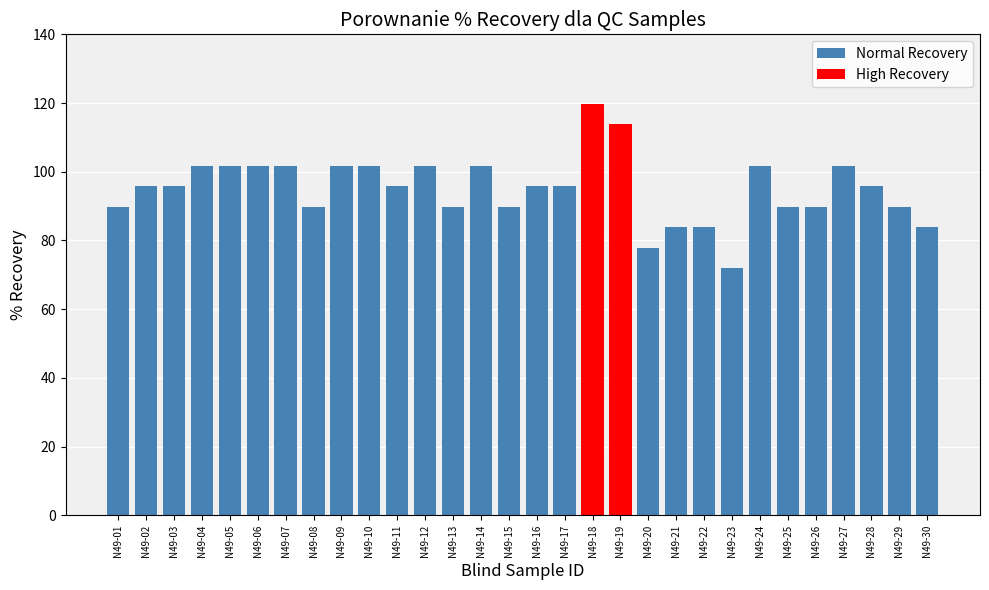

Reading left to right, transcribe all the data shown in this chart.

N49-01=89.8	N49-02=95.8	N49-03=95.8	N49-04=101.8	N49-05=101.8	N49-06=101.8	N49-07=101.8	N49-08=89.8	N49-09=101.8	N49-10=101.8	N49-11=95.8	N49-12=101.8	N49-13=89.8	N49-14=101.8	N49-15=89.8	N49-16=95.8	N49-17=95.8	N49-18=119.8	N49-19=113.8	N49-20=77.8	N49-21=83.8	N49-22=83.8	N49-23=71.9	N49-24=101.8	N49-25=89.8	N49-26=89.8	N49-27=101.8	N49-28=95.8	N49-29=89.8	N49-30=83.8